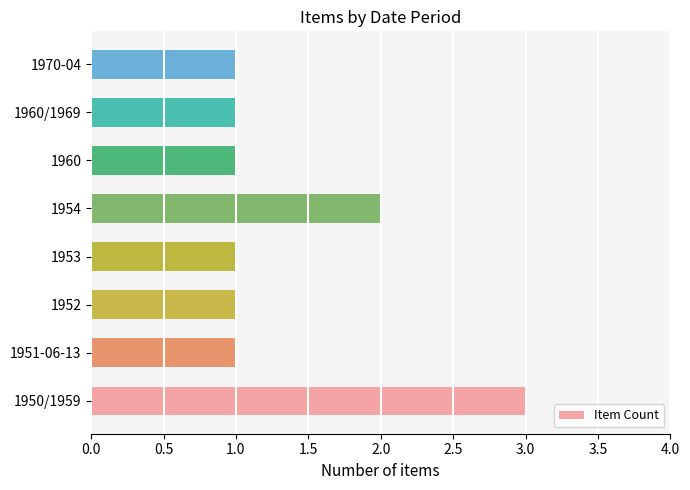

Reading bottom to top, list all the values displayed in this chart.

3	1	1	1	2	1	1	1